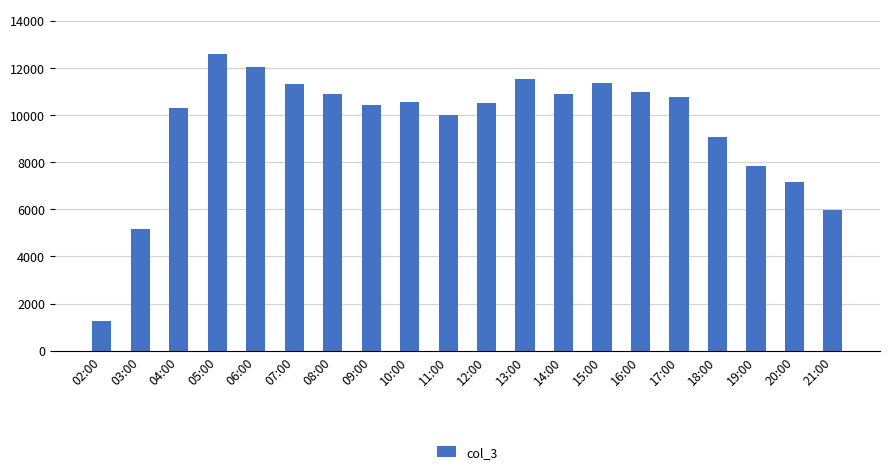

The chart shows a value of 6481 at 04:00. True or false?

False